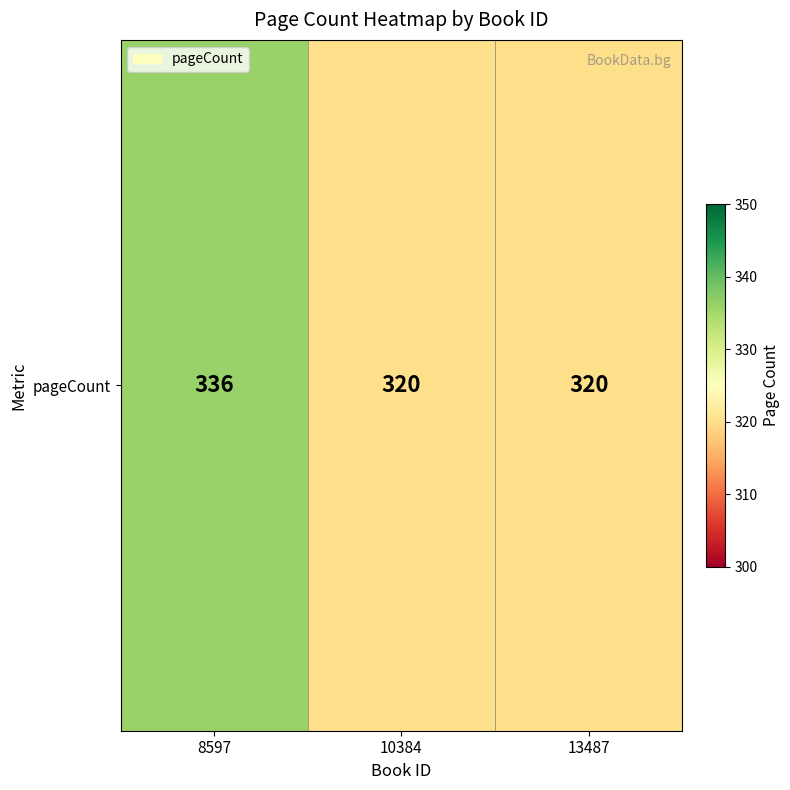

List the labels in order of value, largest first.

8597, 10384, 13487